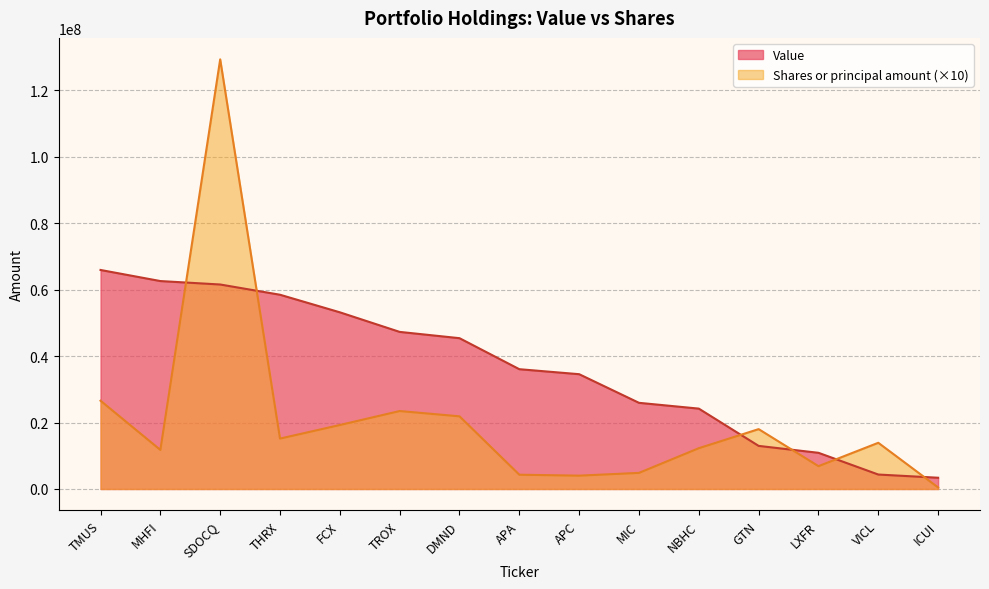

Reading left to right, list all the values displayed in this chart.

Value: 65904000	62568000	61533000	58450000	53165000	47271000	45378000	36047000	34544000	25929000	24186000	12971000	10890000	4352000	3388000
Shares or principal amount: 26563480	11763120	129271580	15169940	19255830	23459550	21868890	4300000	4020000	4851060	12277000	18015970	6870950	13905460	470140